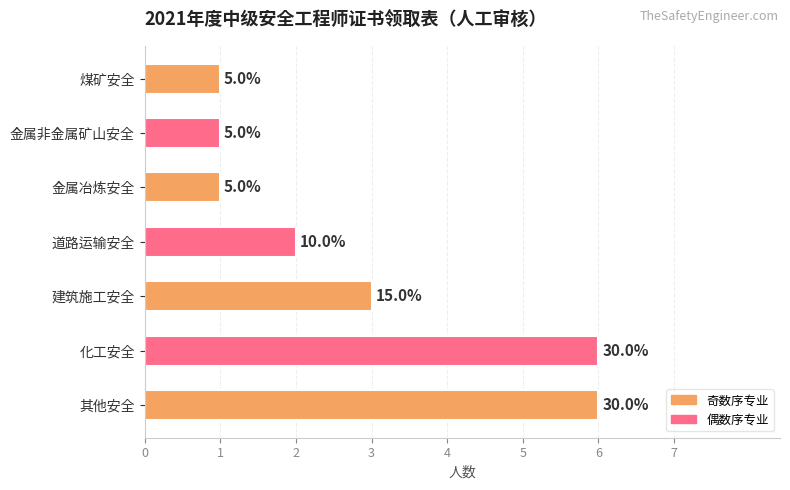

List the labels in order of value, smallest first.

4, 5, 6, 3, 2, 0, 1